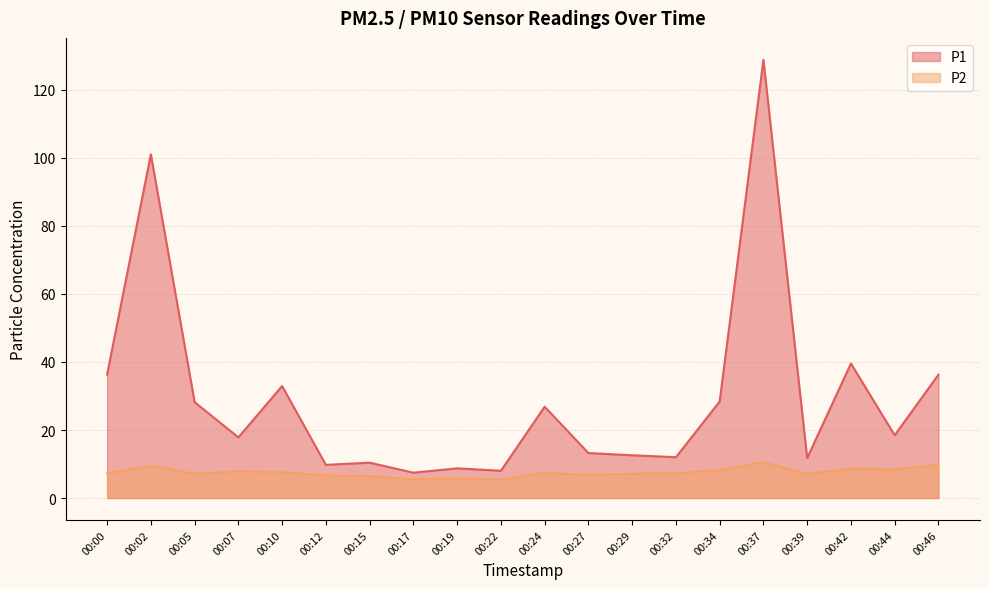

At which label does P1 reach its peak?

00:37